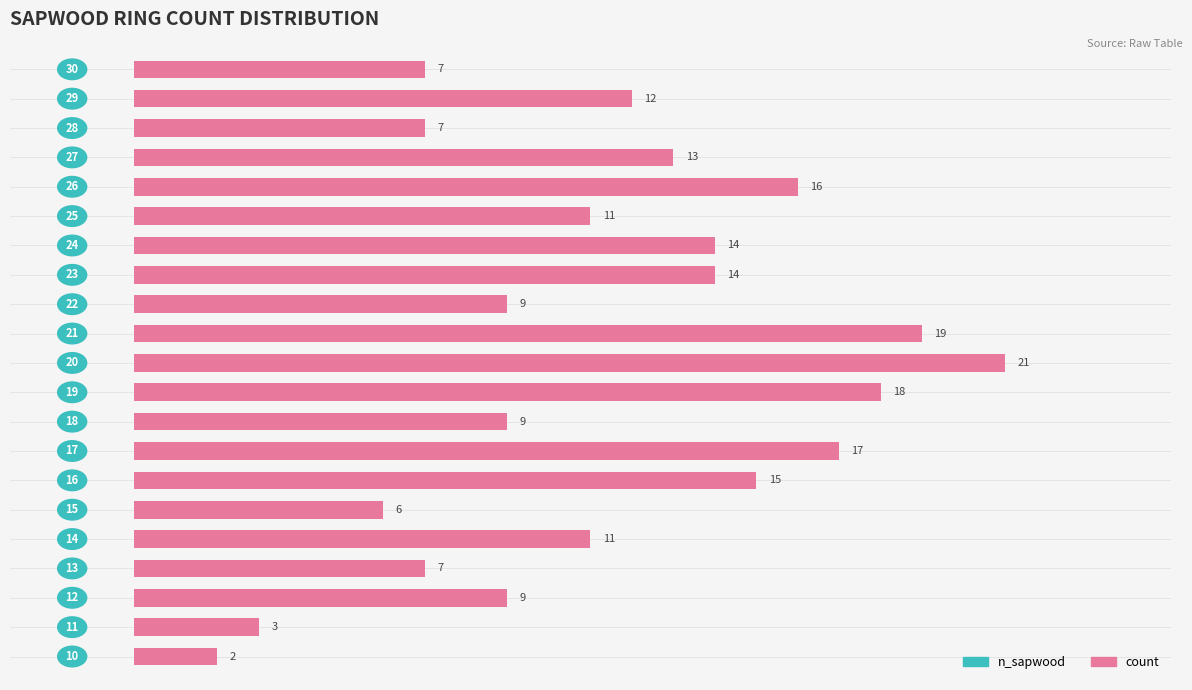

Reading bottom to top, transcribe all the data shown in this chart.

2	3	9	7	11	6	15	17	9	18	21	19	9	14	14	11	16	13	7	12	7